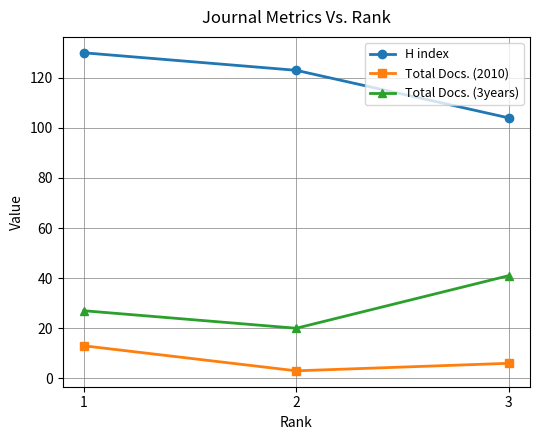

Which series changed the most between 1 and 3?

H index